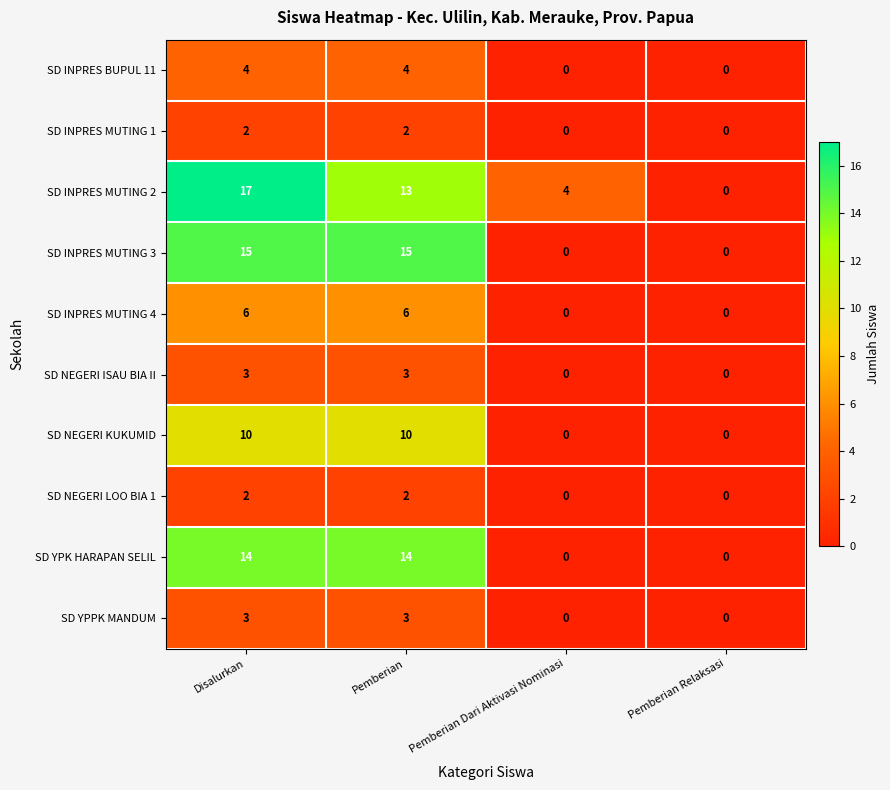

The SD INPRES MUTING 1 series shows 3 at Pemberian. True or false?

False